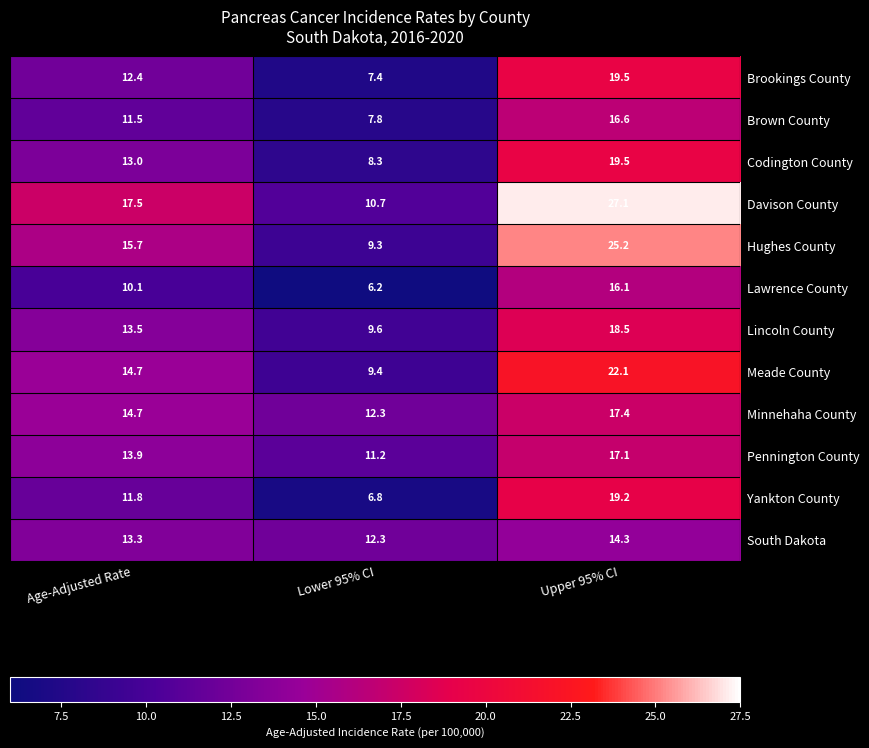

What is the sum of the Codington County values at Lower 95% CI and Age-Adjusted Rate?

21.3